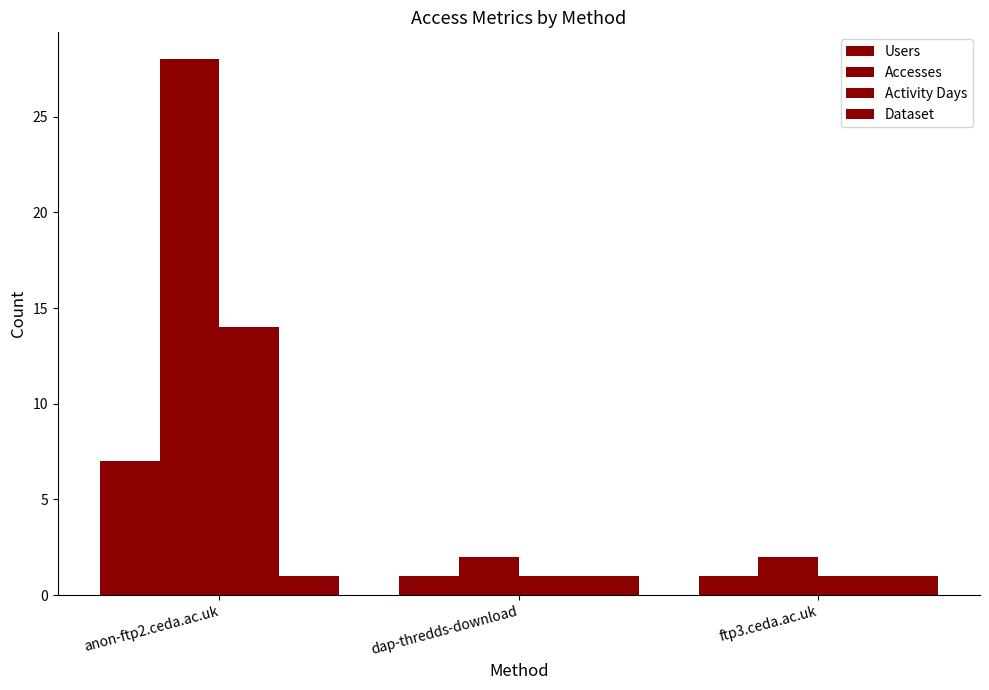

What is the sum of the Activity Days values at ftp3.ceda.ac.uk and anon-ftp2.ceda.ac.uk?

15